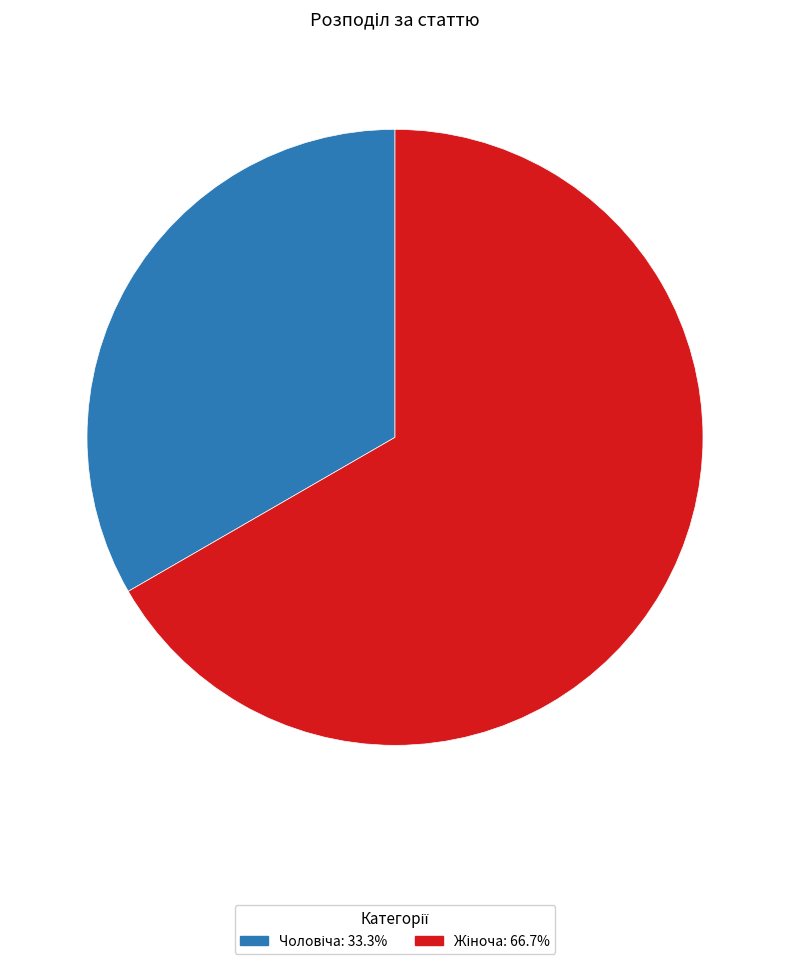

Is there a majority slice in this chart?

Yes